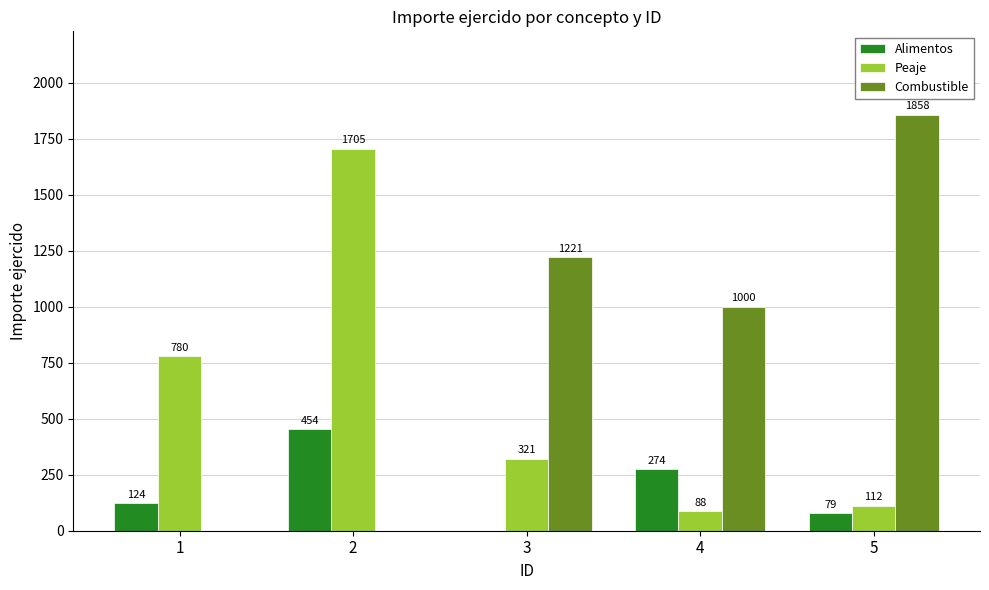

Reading left to right, list all the values displayed in this chart.

Alimentos: 1=124	2=454	3=0	4=274	5=79
Peaje: 1=780	2=1705	3=321	4=88	5=112
Combustible: 1=0	2=0	3=1221	4=1000	5=1858